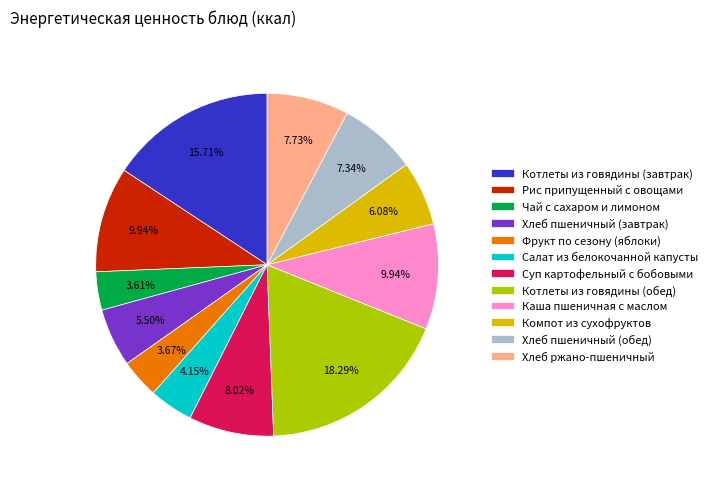

What is the ratio of the value at Хлеб ржано-пшеничный to the value at Фрукт по сезону (яблоки)?

2.1